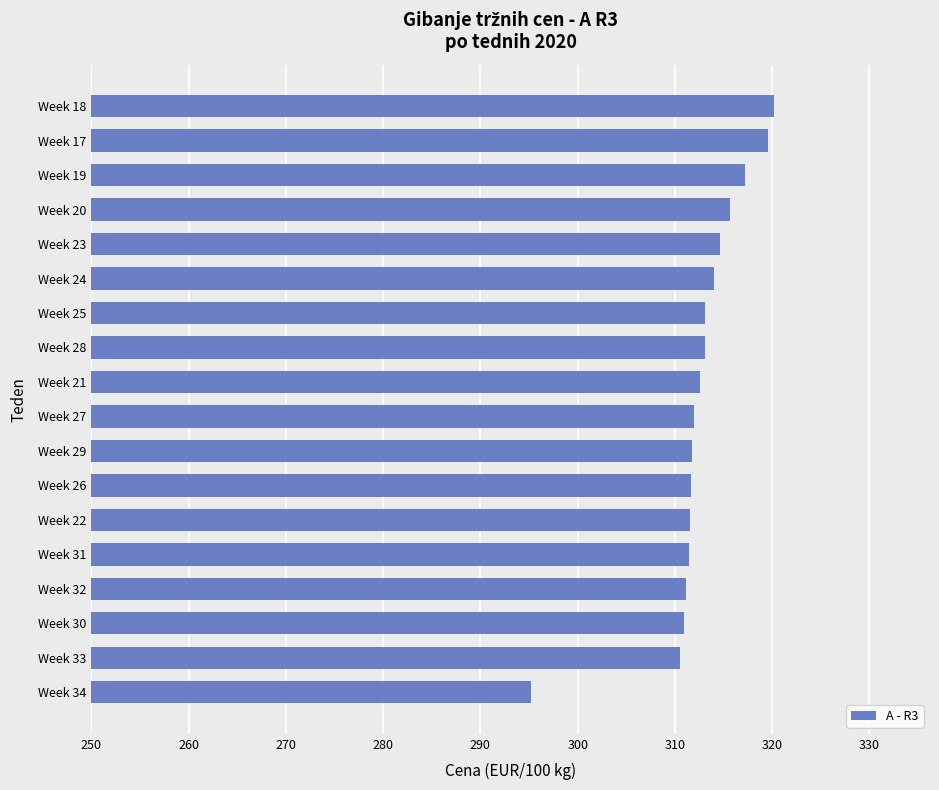

What is the difference between the values at Week 34 and Week 24?

18.8